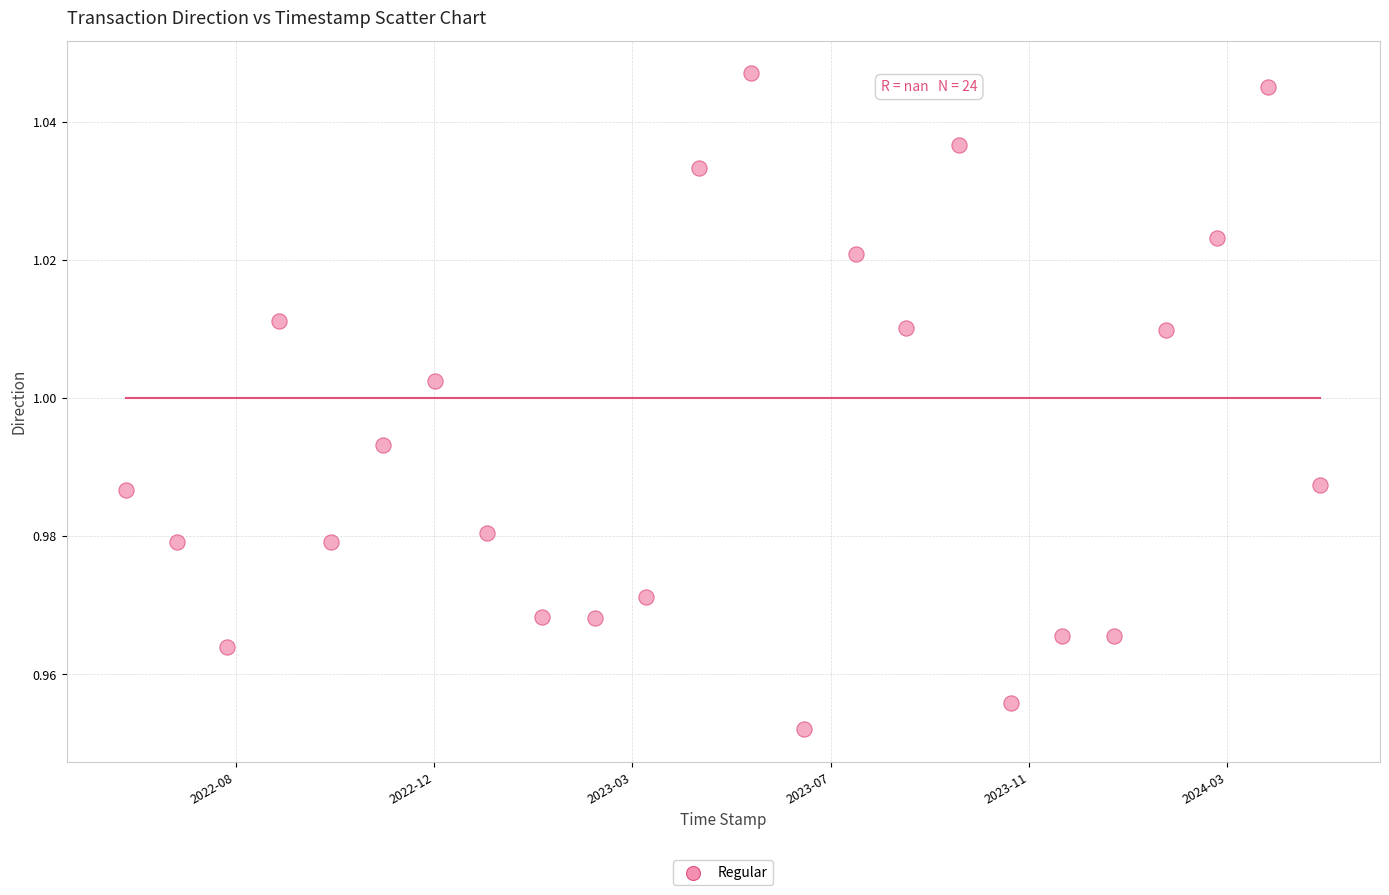

What is the range of X values (max minus min)?

60192298.0